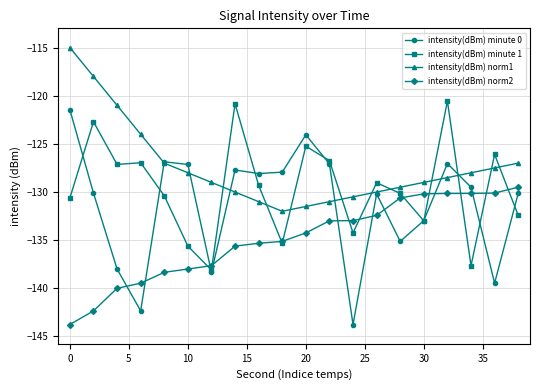

What is the value of the intensity(dBm) norm2 point at the 19th from the left?

-130.1